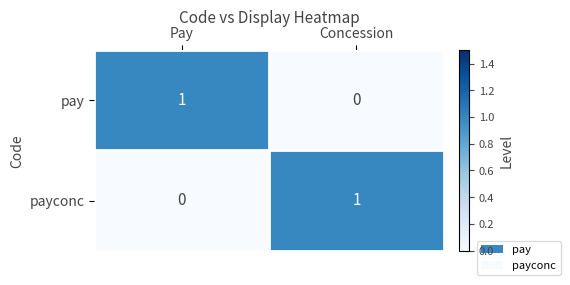

Is it true that pay equals 1 at Pay?

True